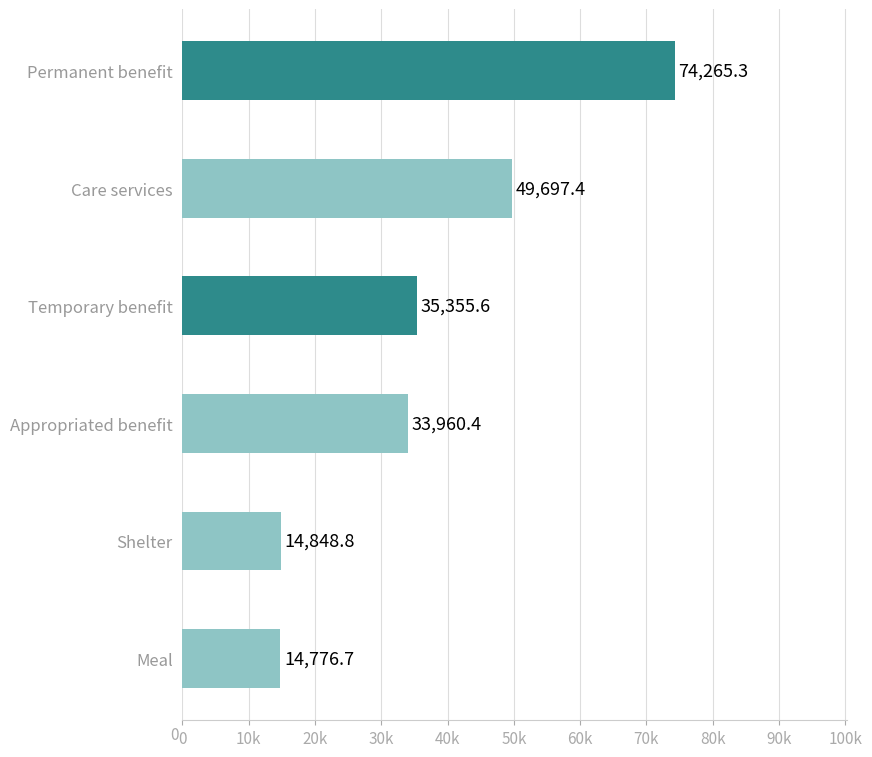

Does the chart contain any negative values?

No